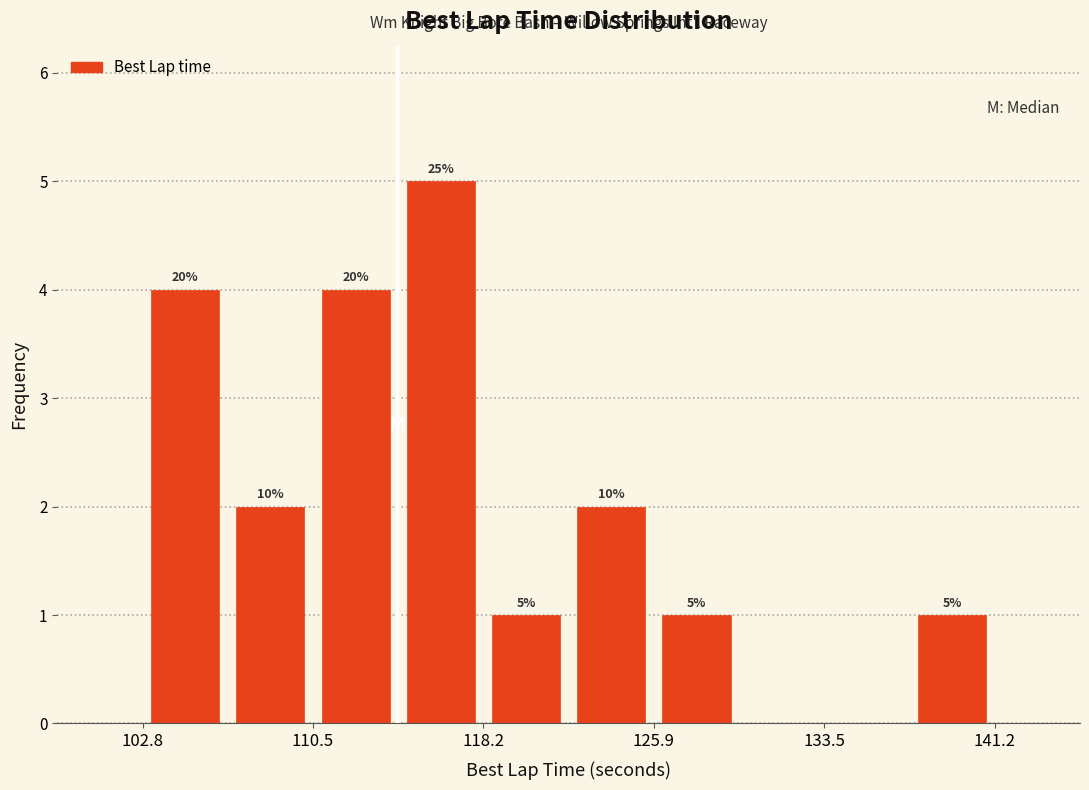

Read against the x-axis, roughly where is the centre of the tallest bar?

116